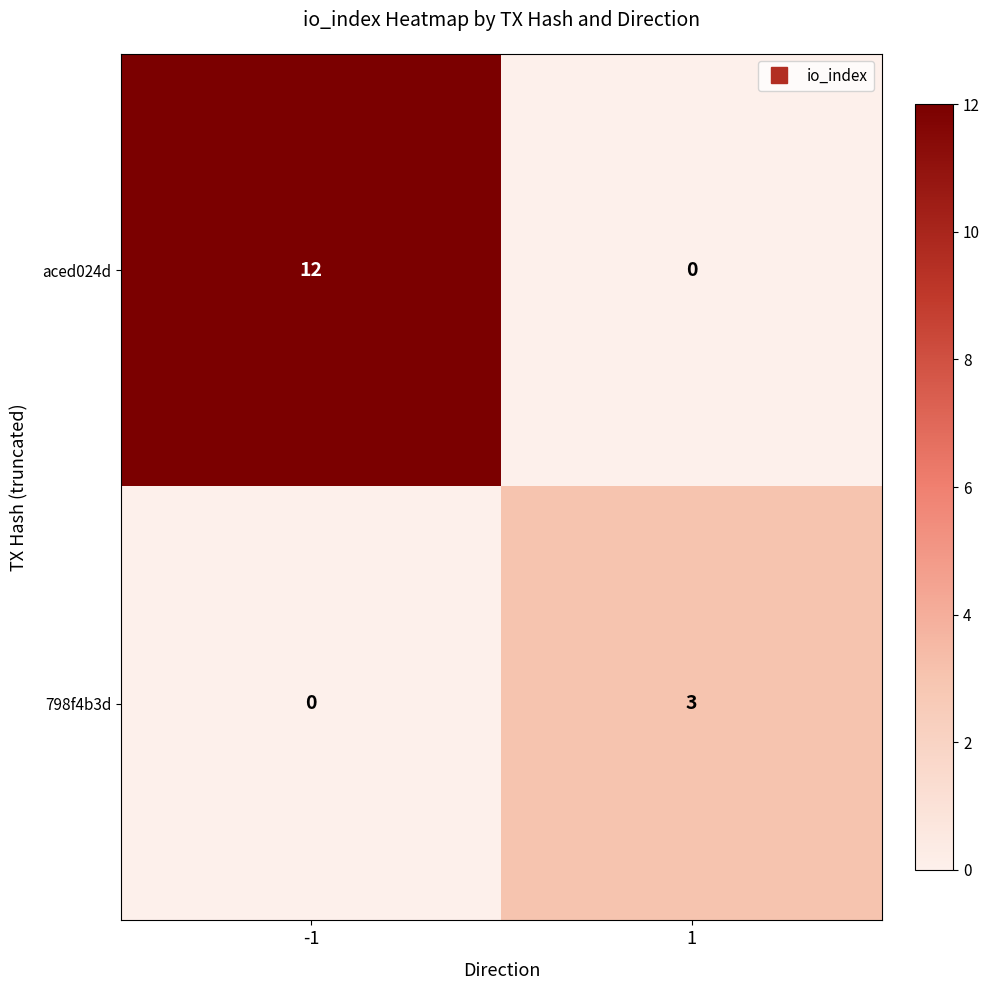

Read the 798f4b3d value at 1.

3